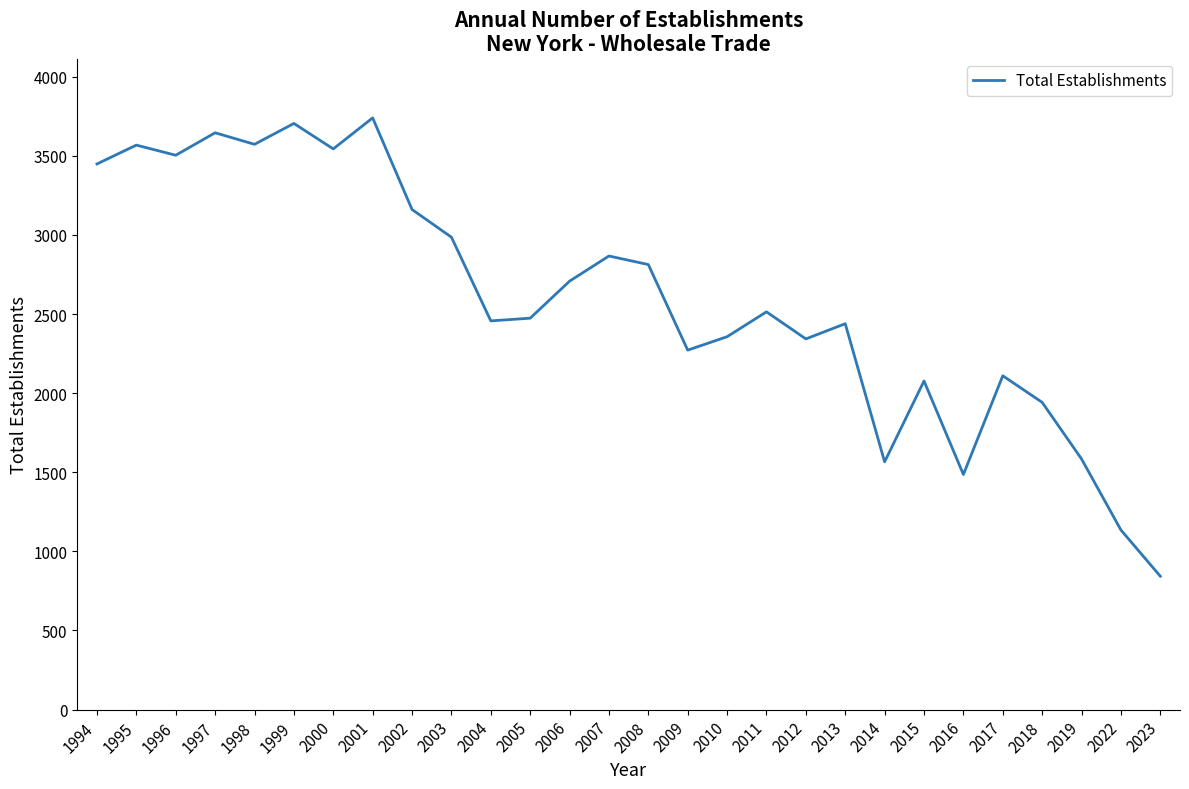

Where does the data first go above 2514?

1994